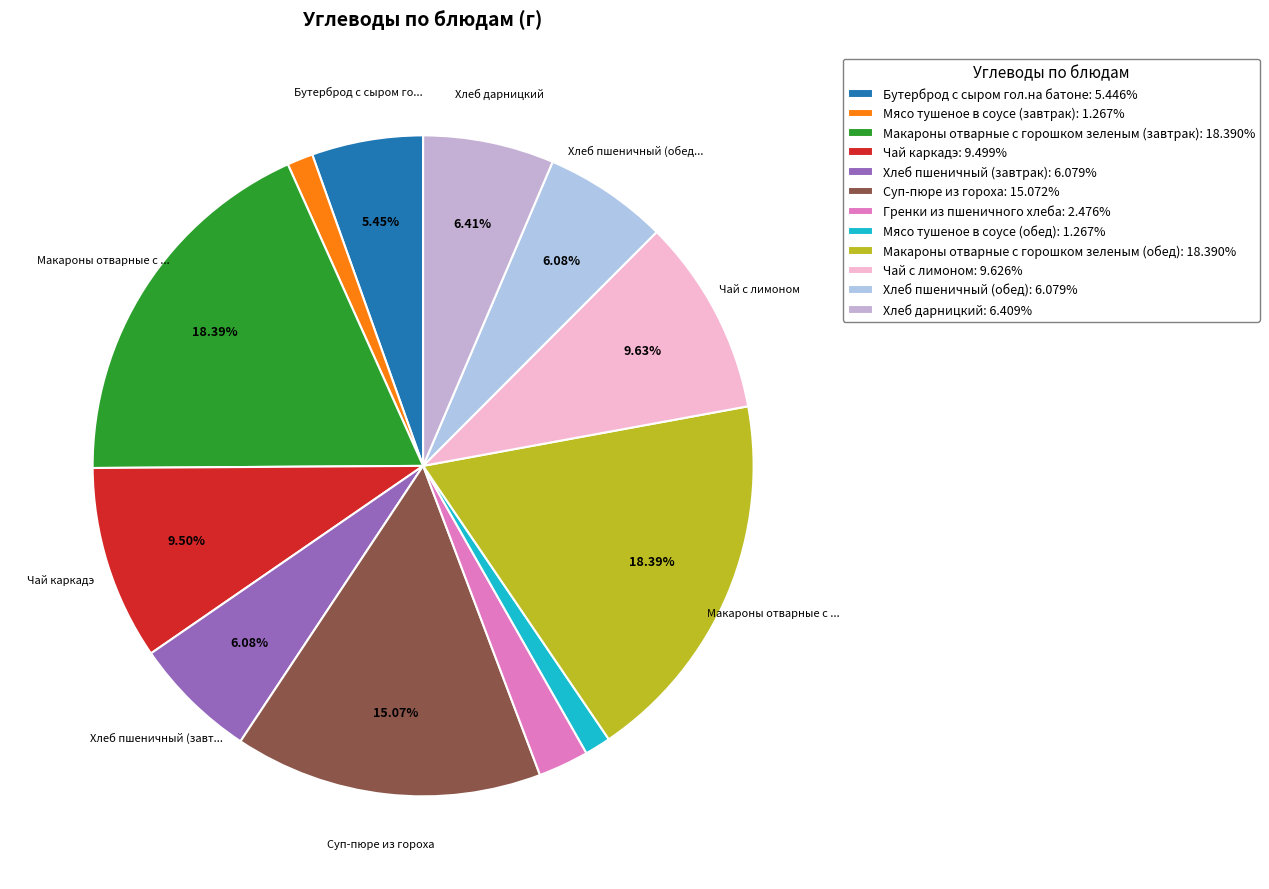

What percentage do Суп-пюре из гороха and Хлеб пшеничный (завтрак) together represent?

21.2%